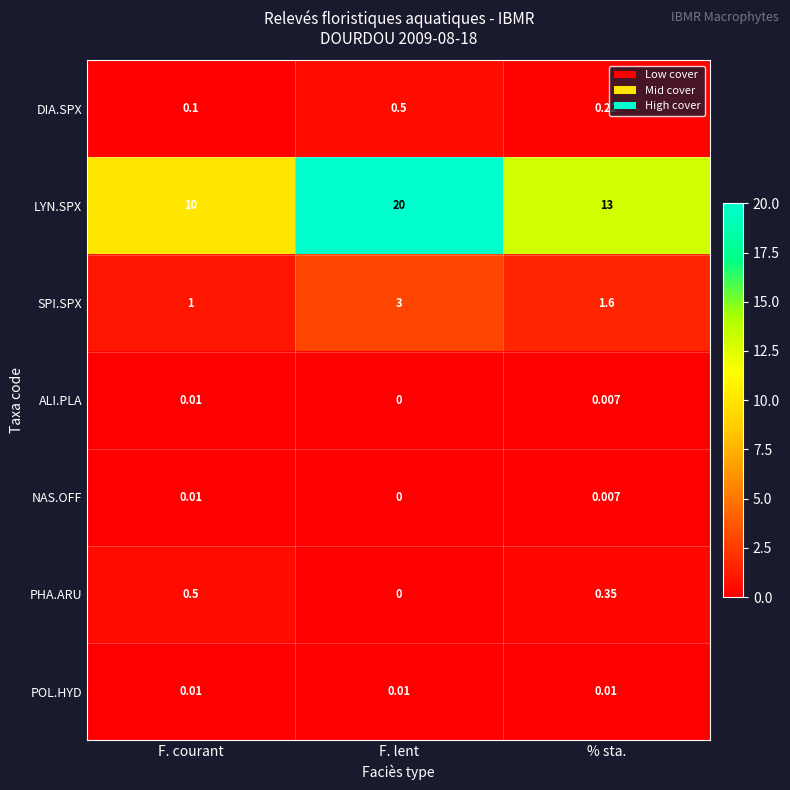

Where does the LYN.SPX series first go above 13?

F. lent